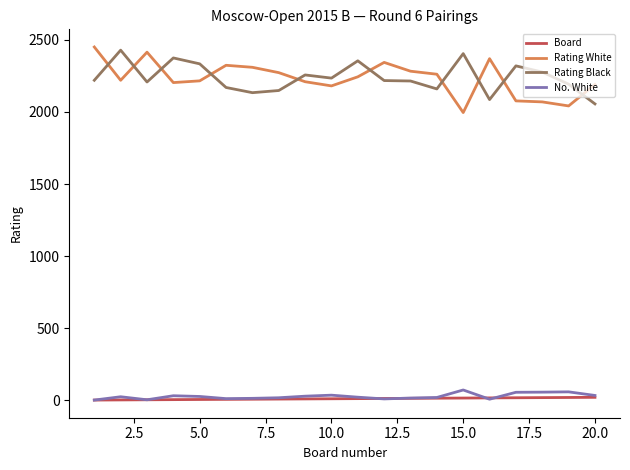

What are all the series names shown in the legend?

Board, Rating White, Rating Black, No. White